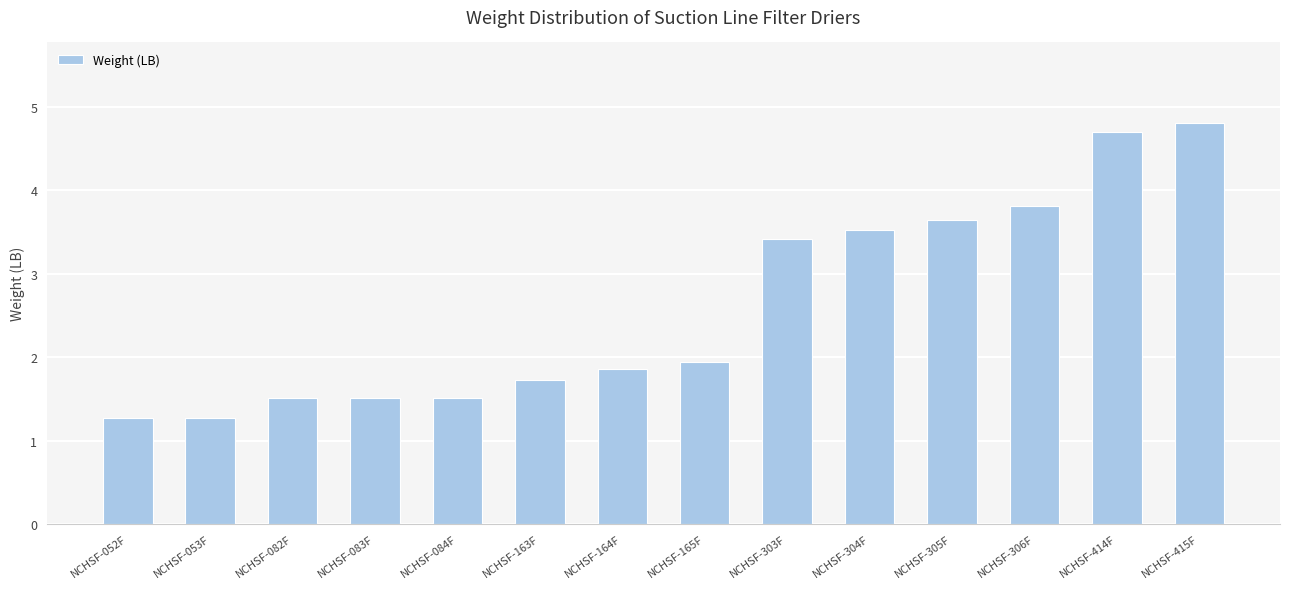

What is the ratio of the value at NCHSF-306F to the value at NCHSF-083F?

2.5